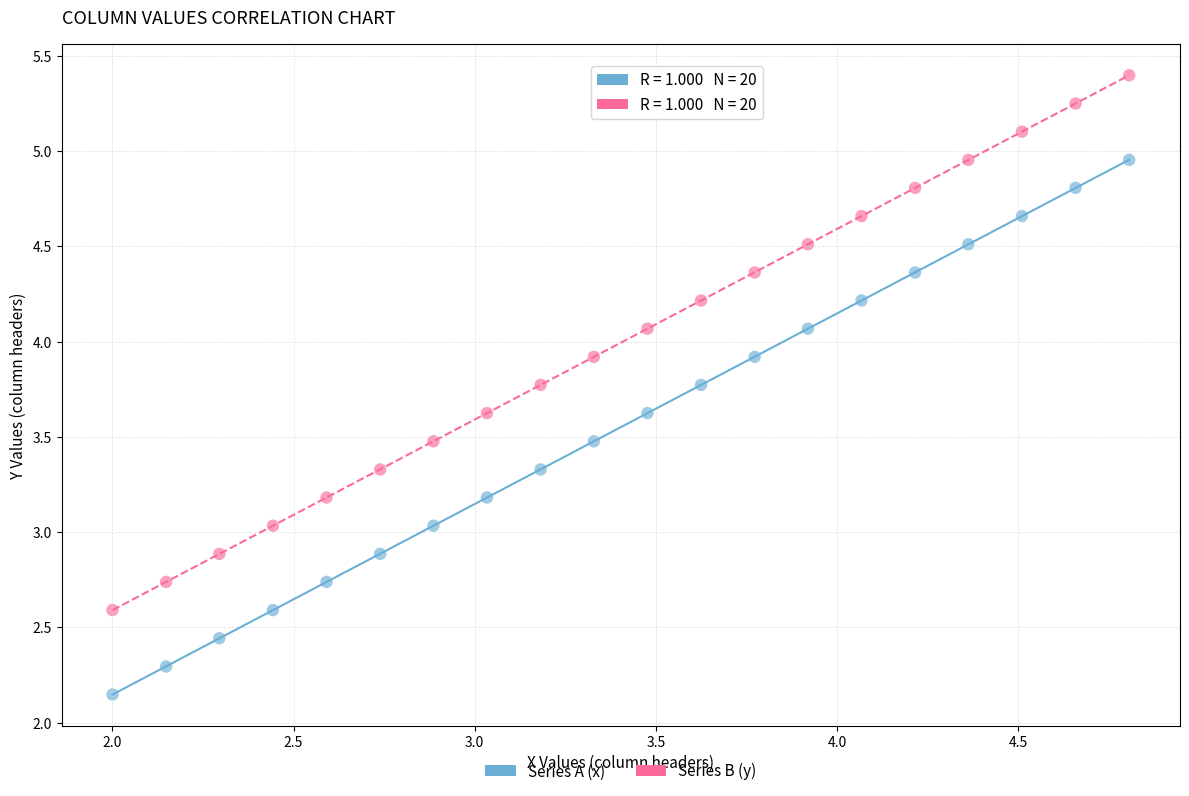

Which series reaches the maximum Y coordinate?

Series B (y)